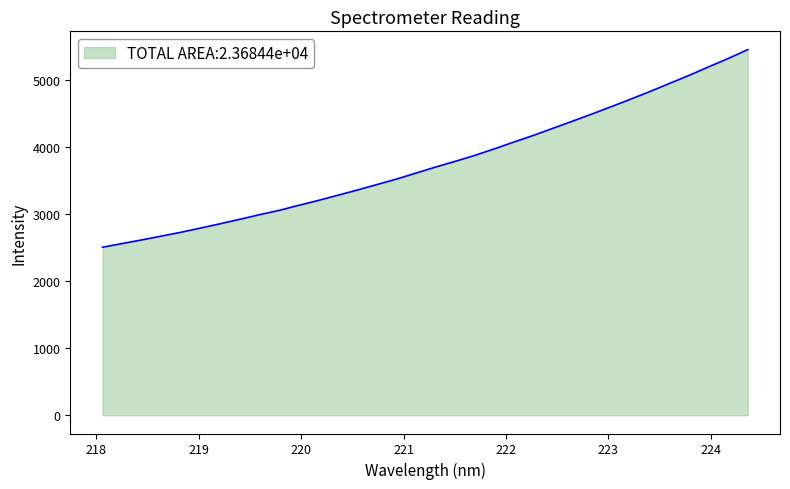

What is the difference between the maximum and minimum values?

2945.8